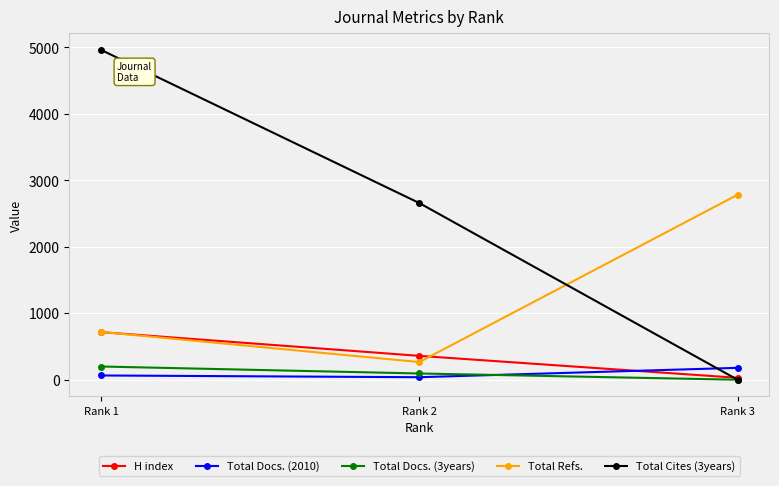

At how many categories does at least one series exceed 857?

3